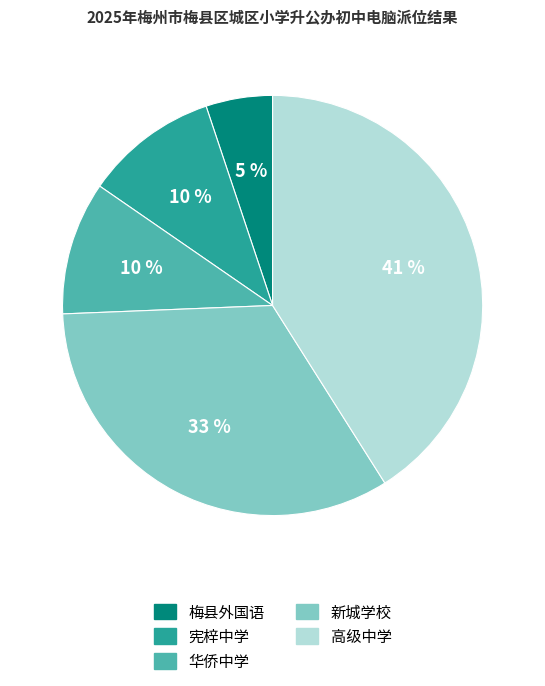

To the nearest percent, what percentage of the pie is 高级中学?

41%